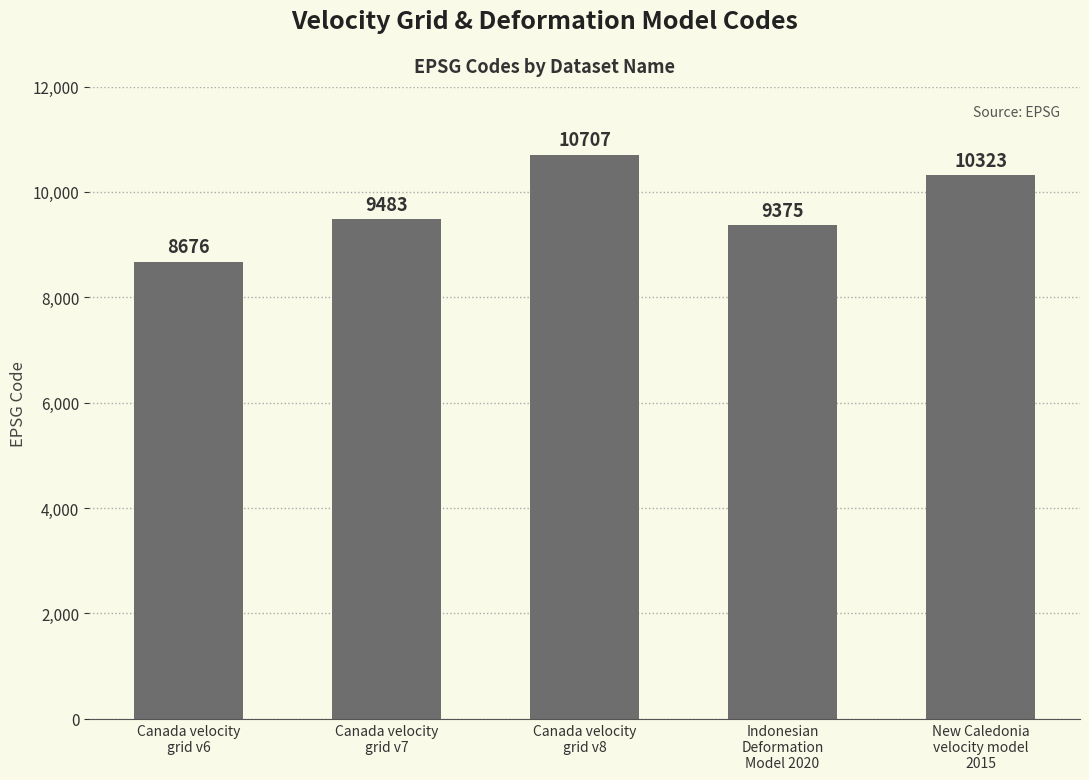

What is the label of the 1st bar from the left?

Canada velocity
grid v6